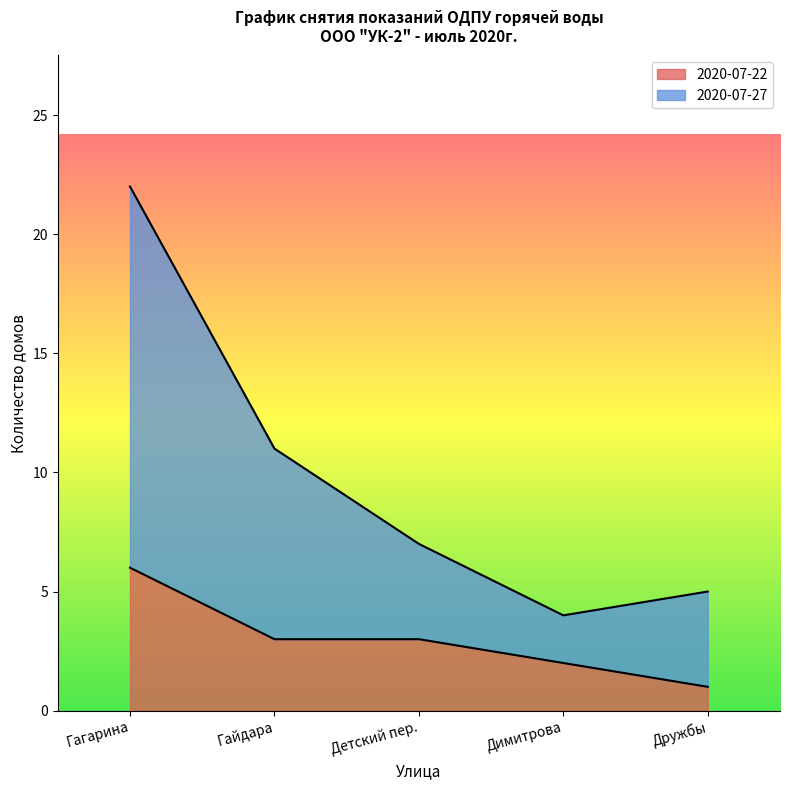

Between Димитрова and Гайдара, which is larger?

Гайдара